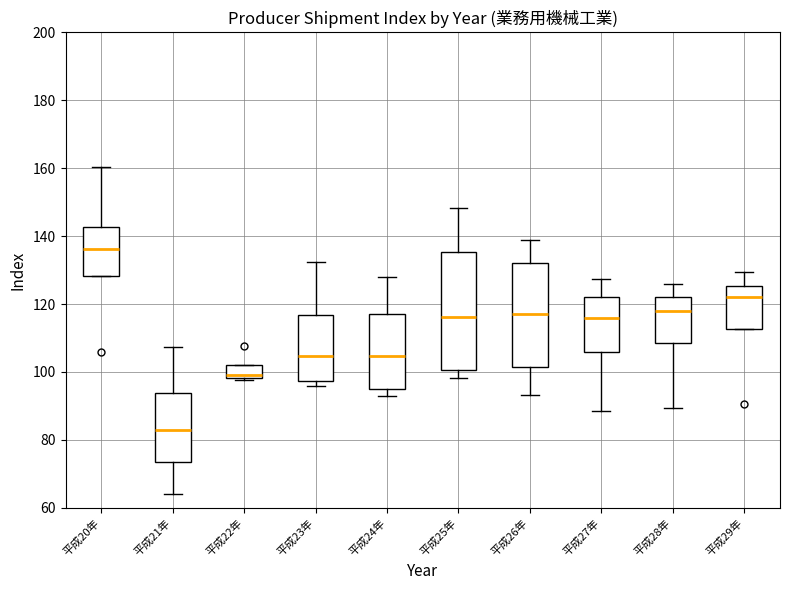

Which box is the tallest, from its lower edge to its upper edge?

平成25年